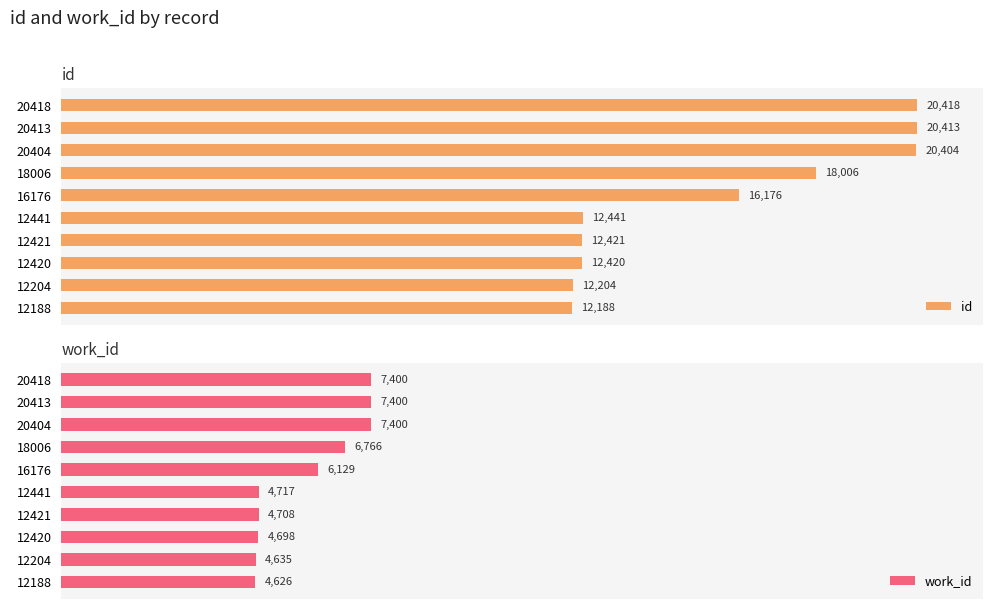

How many bars are there in each group?

2